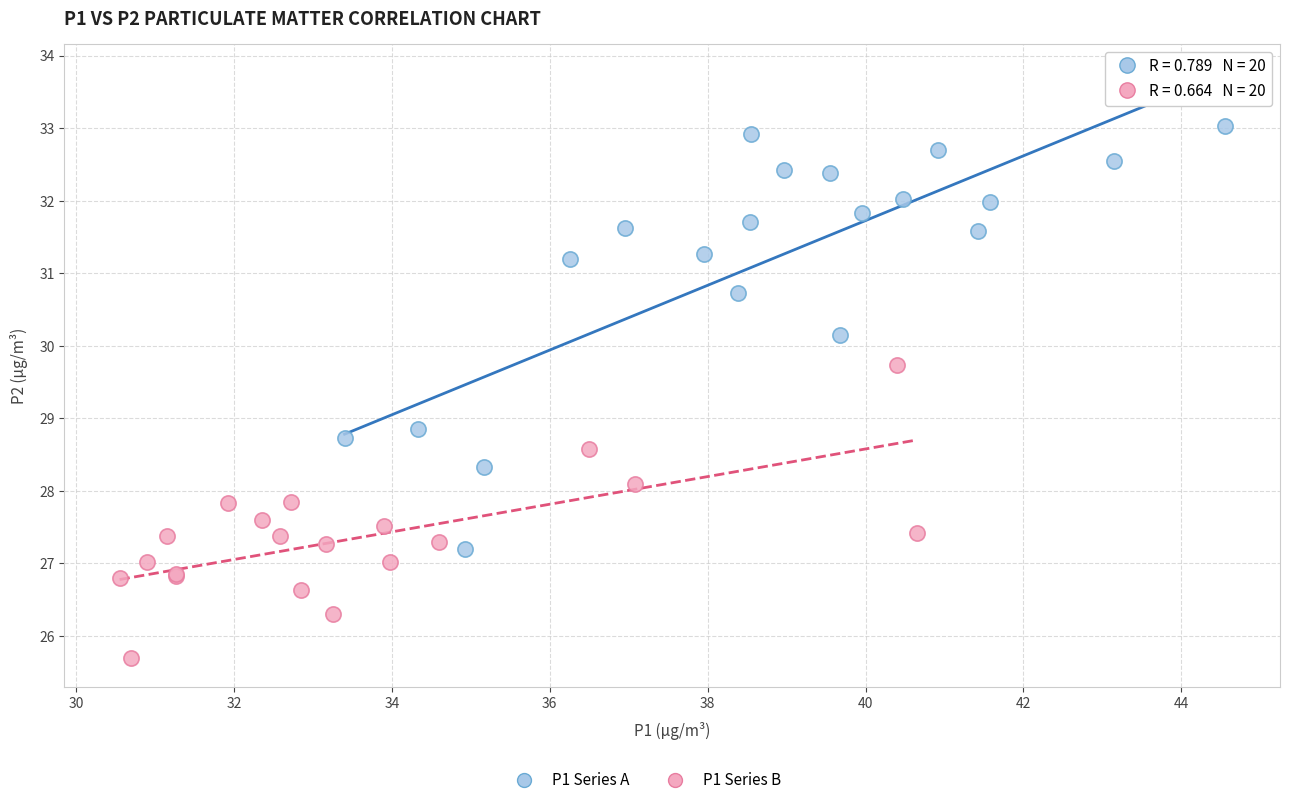

Which series contains the highest Y value?

P1 Series A